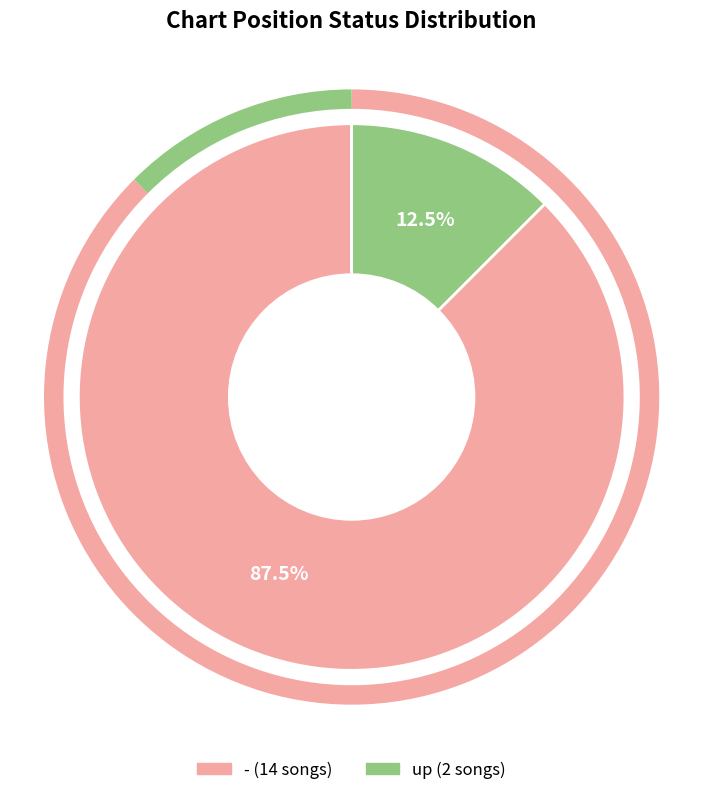

Between up and -, which is larger?

-